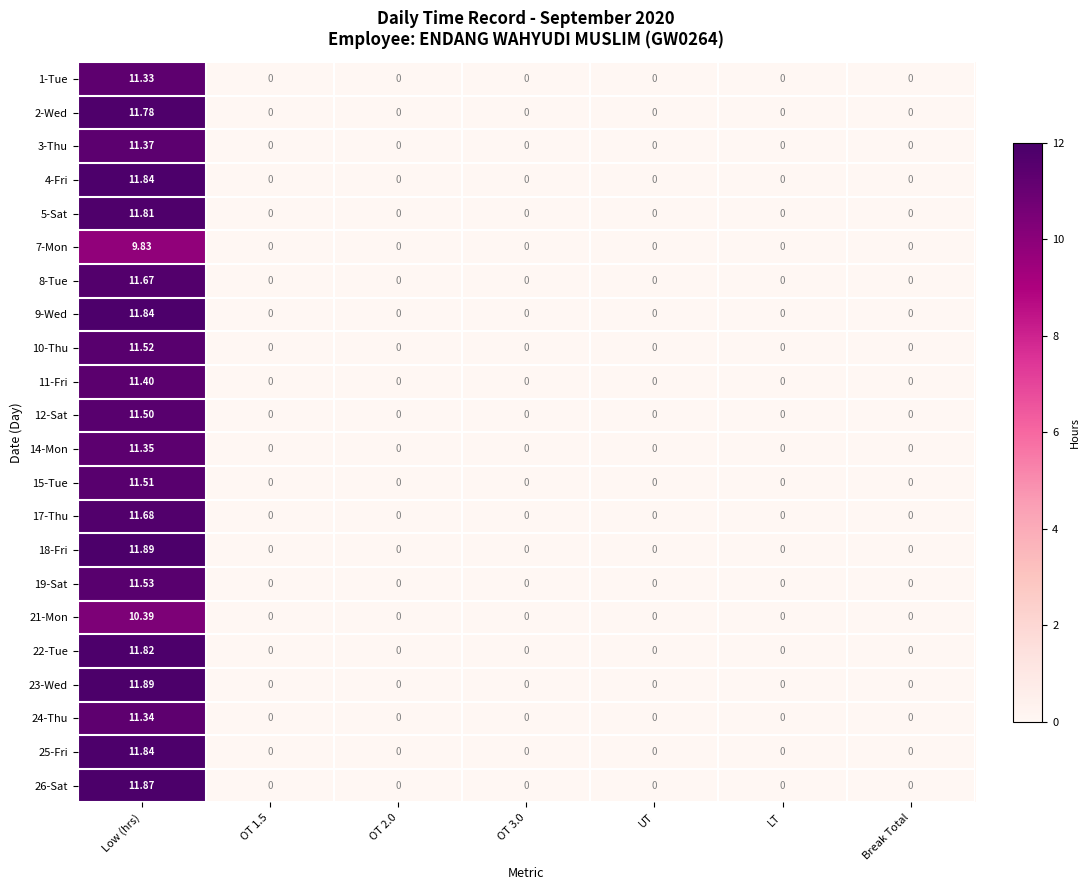

At which category is the sum across all series the highest?

Low (hrs)